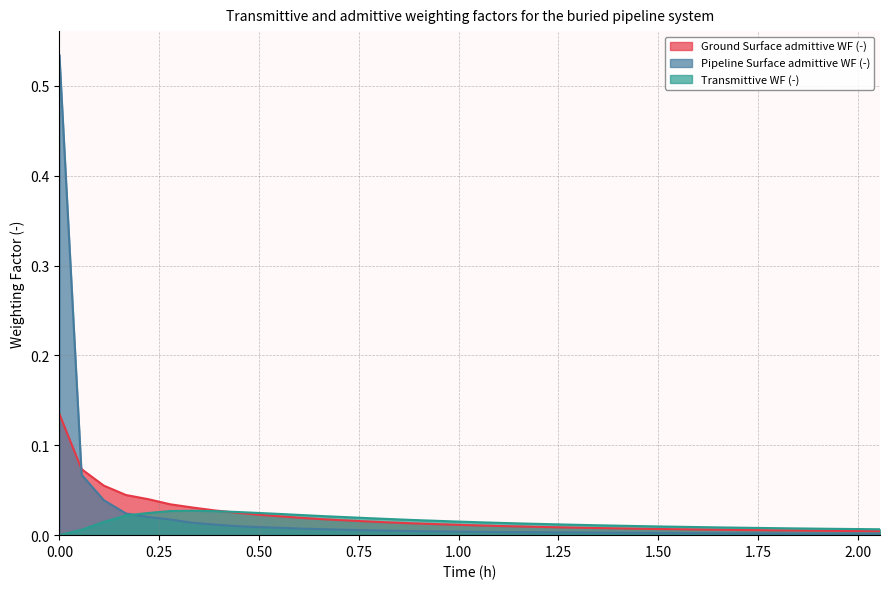

Does the chart display data point markers on the line(s)?

No